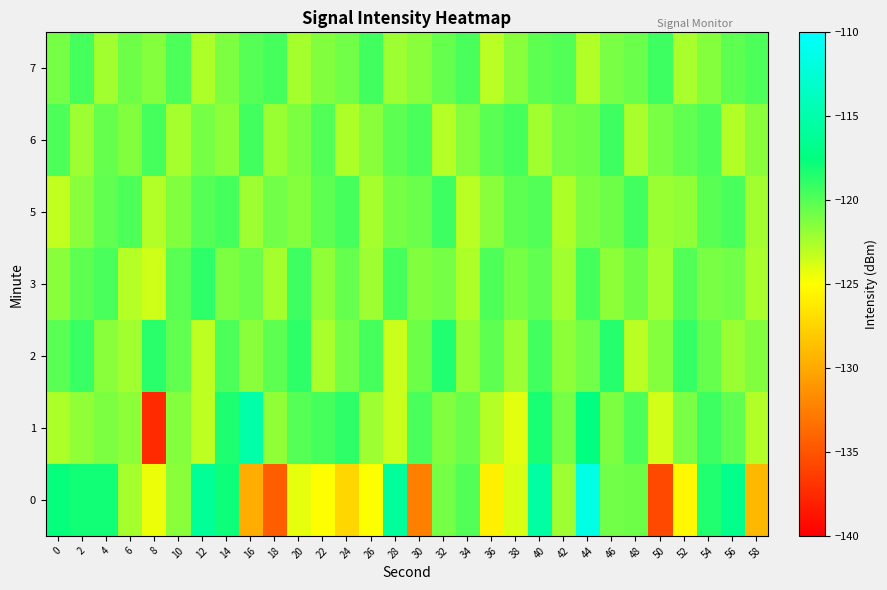

Between 24 and 22, which is larger?

22